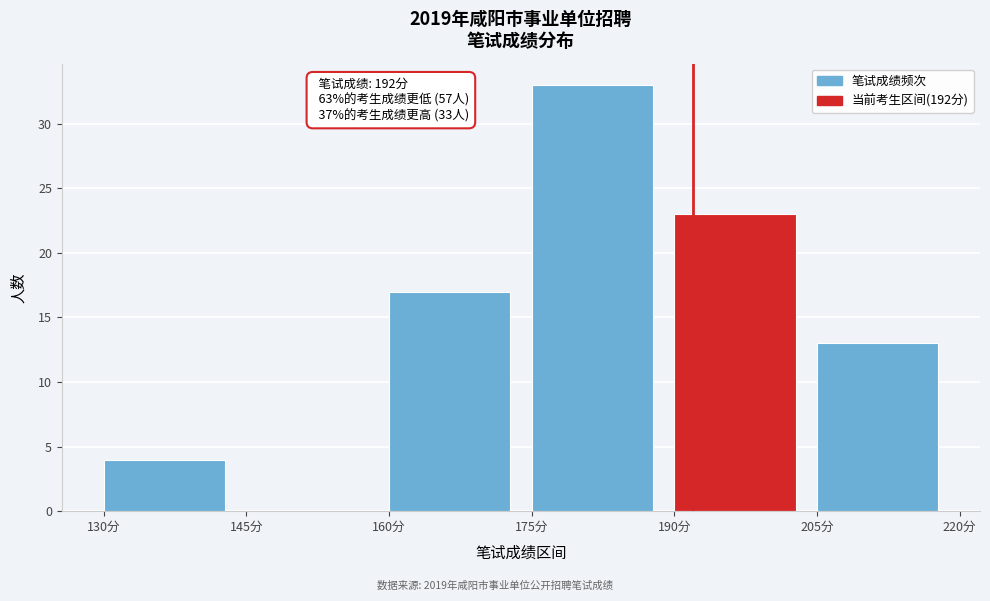

Over which range of the x-axis is the bar tallest?

175 to 190